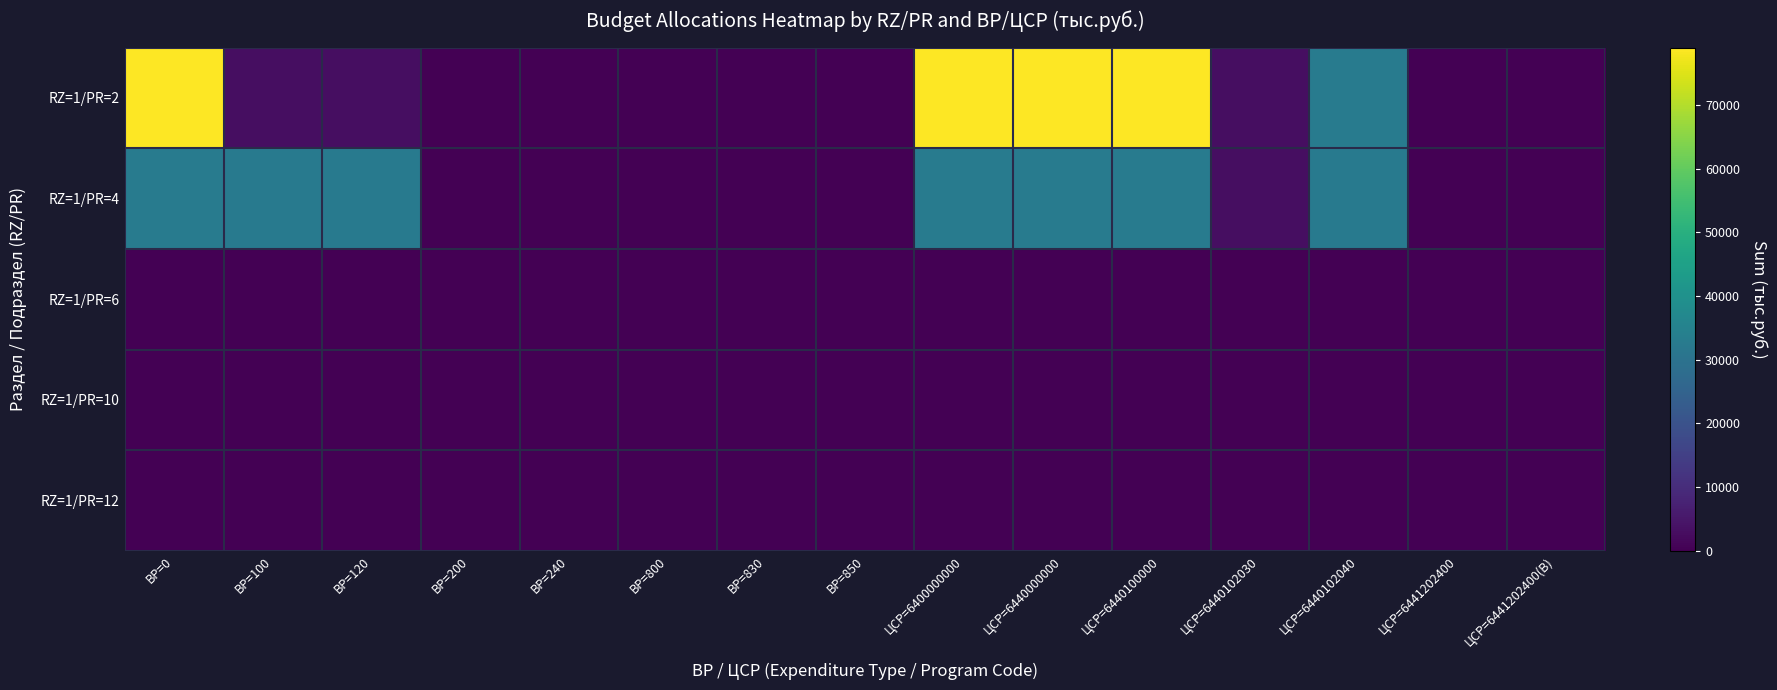

Count the number of categories in the chart.

15